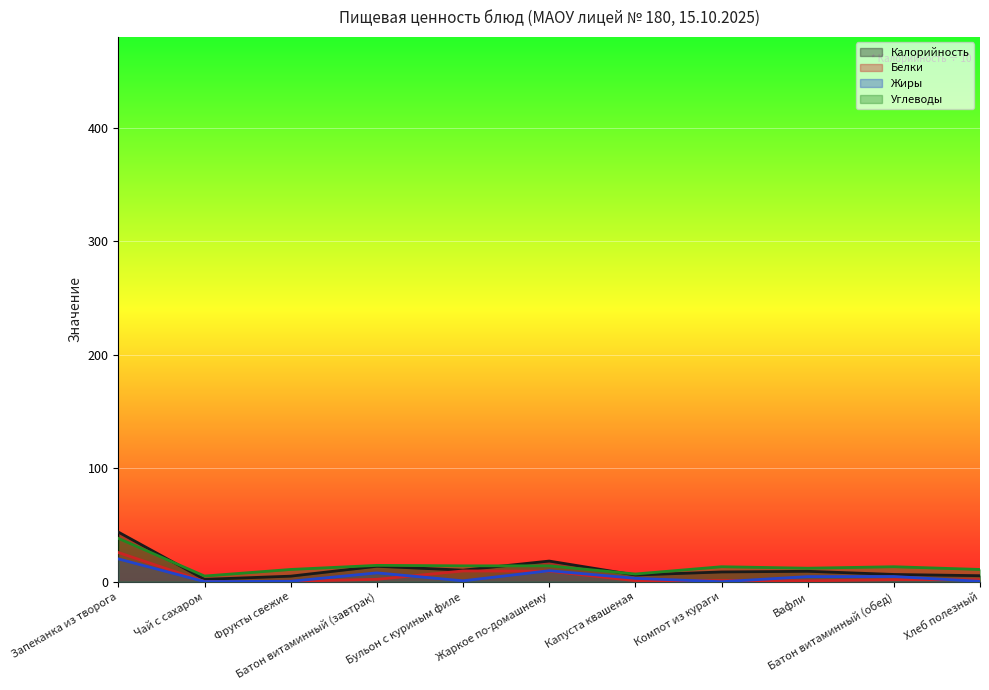

List the labels in order of Белки value, largest first.

Запеканка из творога, Бульон с куриным филе, Жаркое по-домашнему, Батон витаминный (завтрак), Батон витаминный (обед), Хлеб полезный, Компот из кураги, Капуста квашеная, Вафли, Фрукты свежие, Чай с сахаром